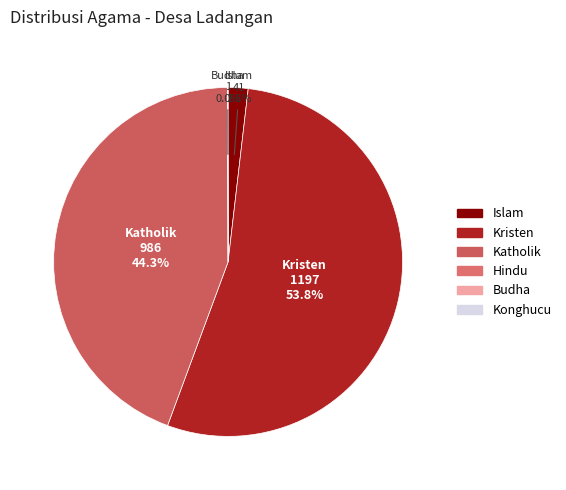

Does any single category account for the majority?

Yes